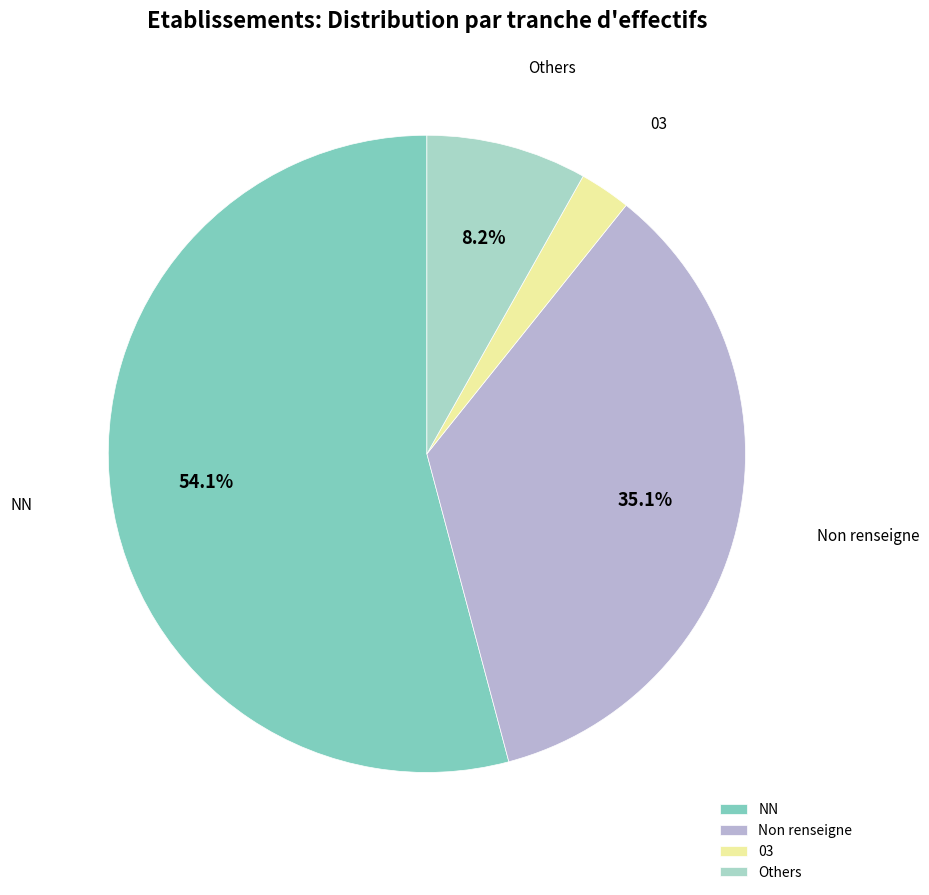

Do Others and Non renseigne together represent more than half of the pie?

No